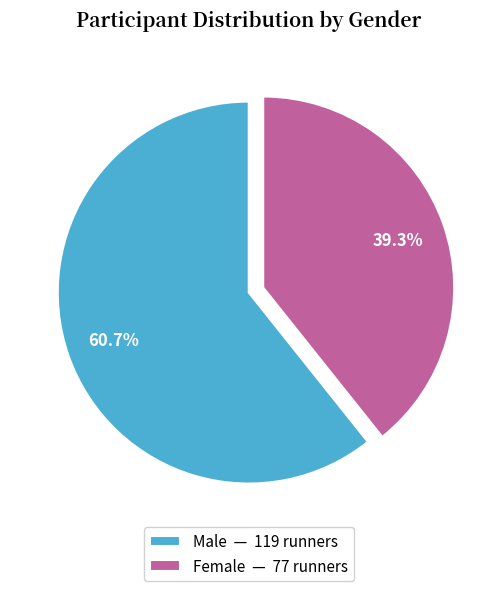

Which has a higher value, Female — 77 runners or Male — 119 runners?

Male — 119 runners